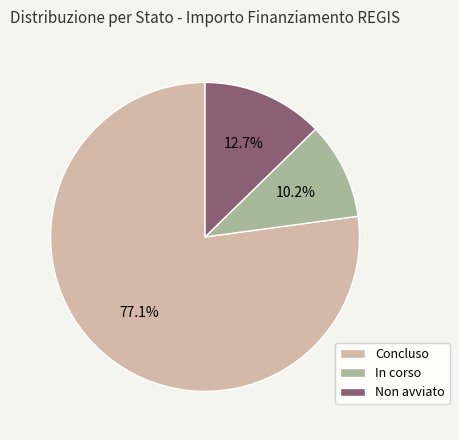

What percentage do Concluso and In corso together represent?

87.3%